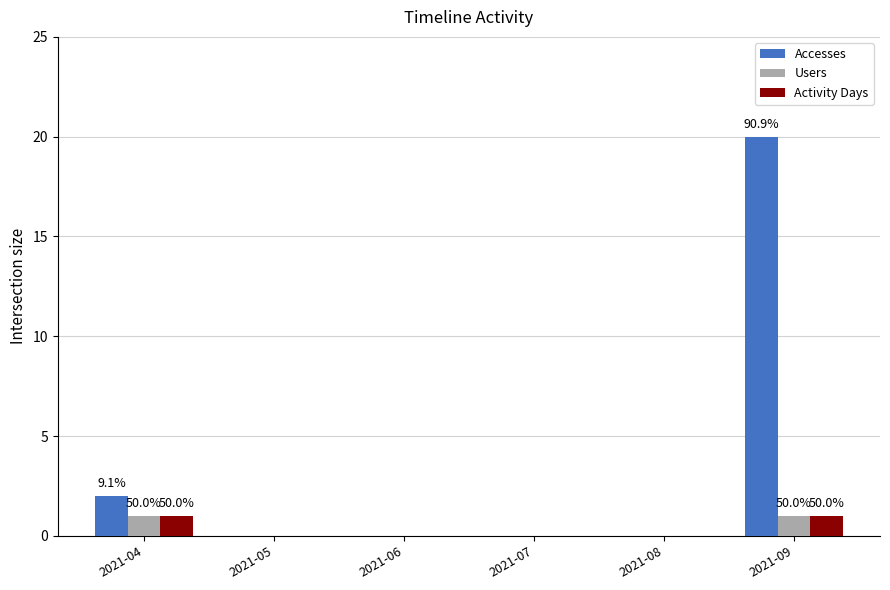

Which category has the highest value across all series?

2021-09